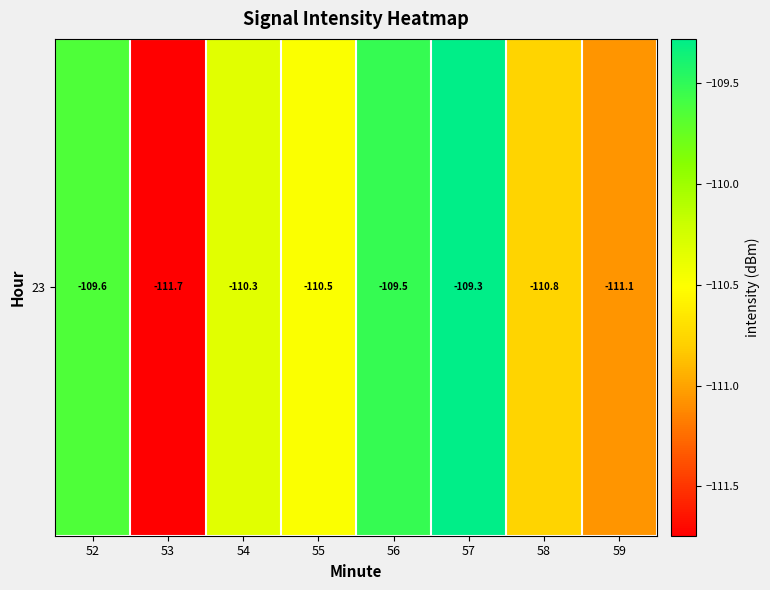

Reading left to right, list all the values displayed in this chart.

-109.6	-111.7	-110.3	-110.5	-109.5	-109.3	-110.8	-111.1